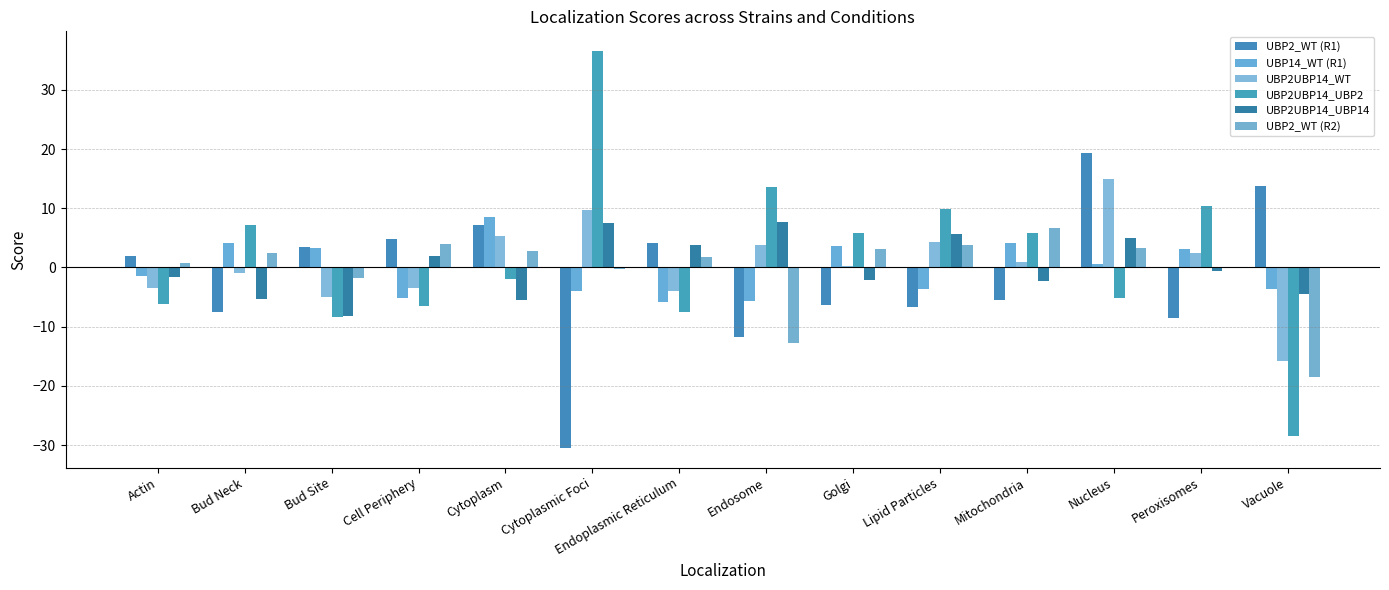

Read the UBP2UBP14_WT value at Cytoplasm.

5.4